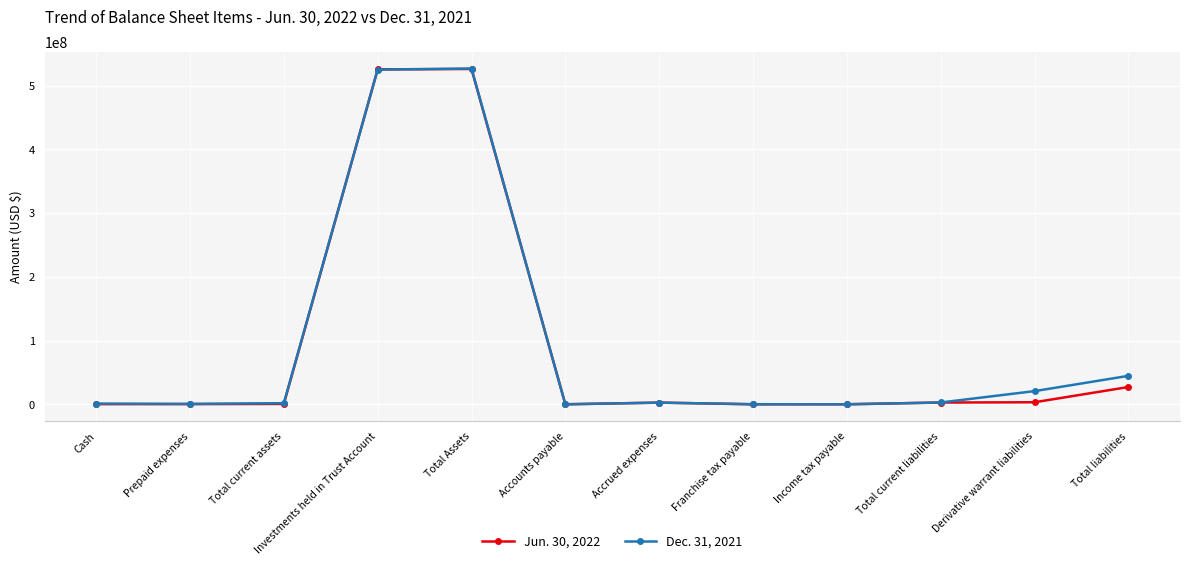

True or false: Dec. 31, 2021 has more than 0 points higher than both neighbors.

True